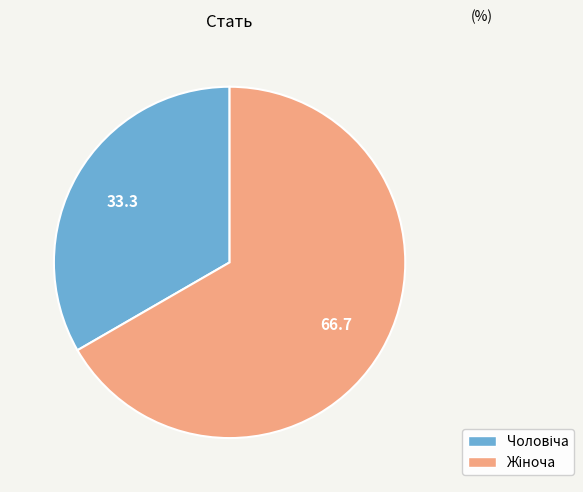

Does any single category account for the majority?

Yes